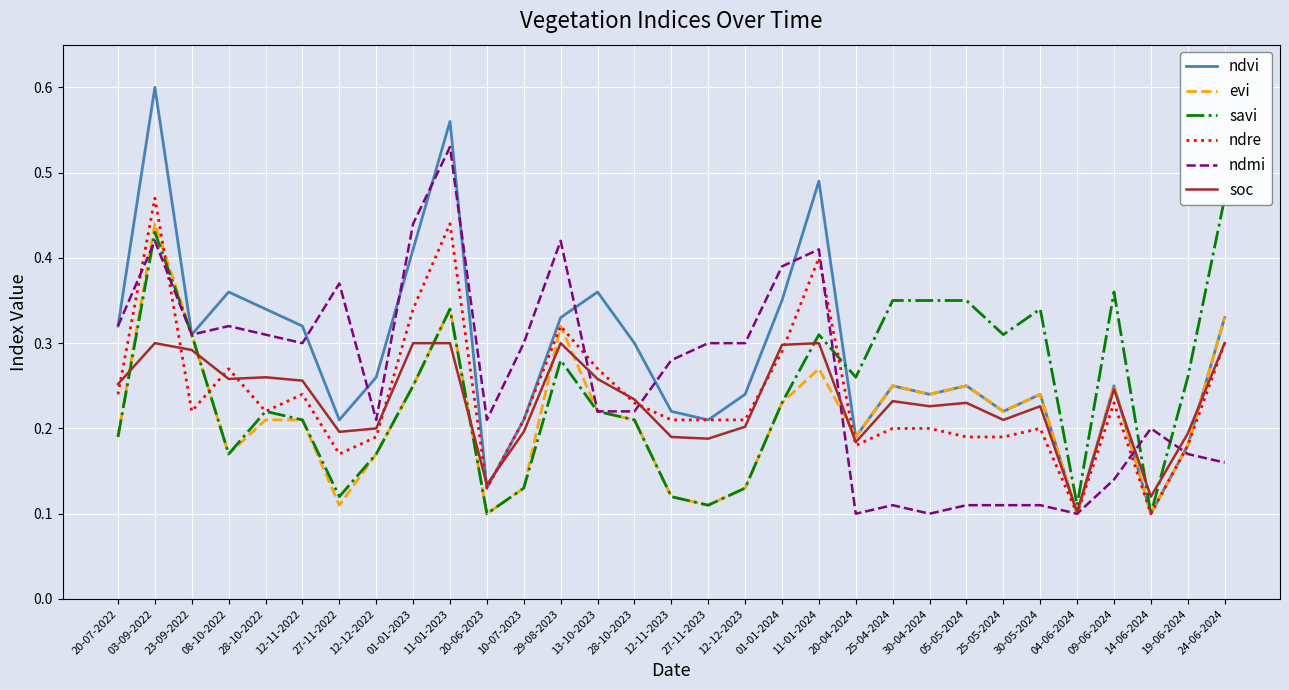

The value of ndre at 30-05-2024 is 0.2. True or false?

True